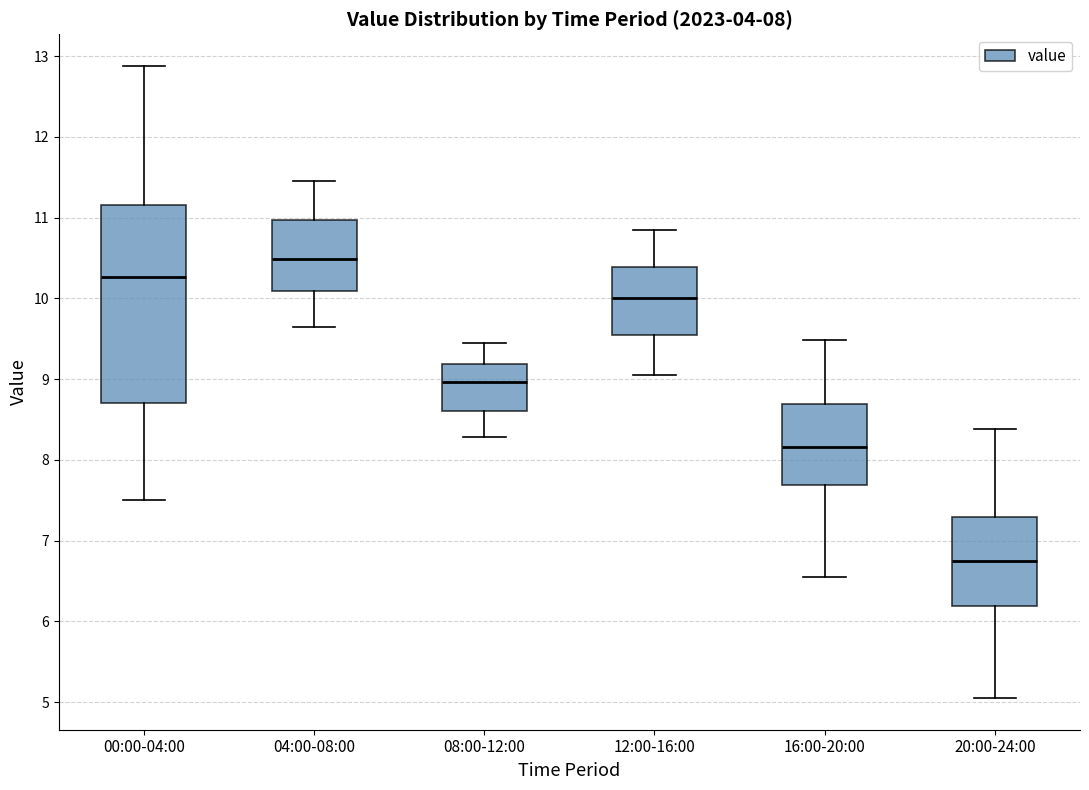

Which box has the highest median line?

04:00-08:00